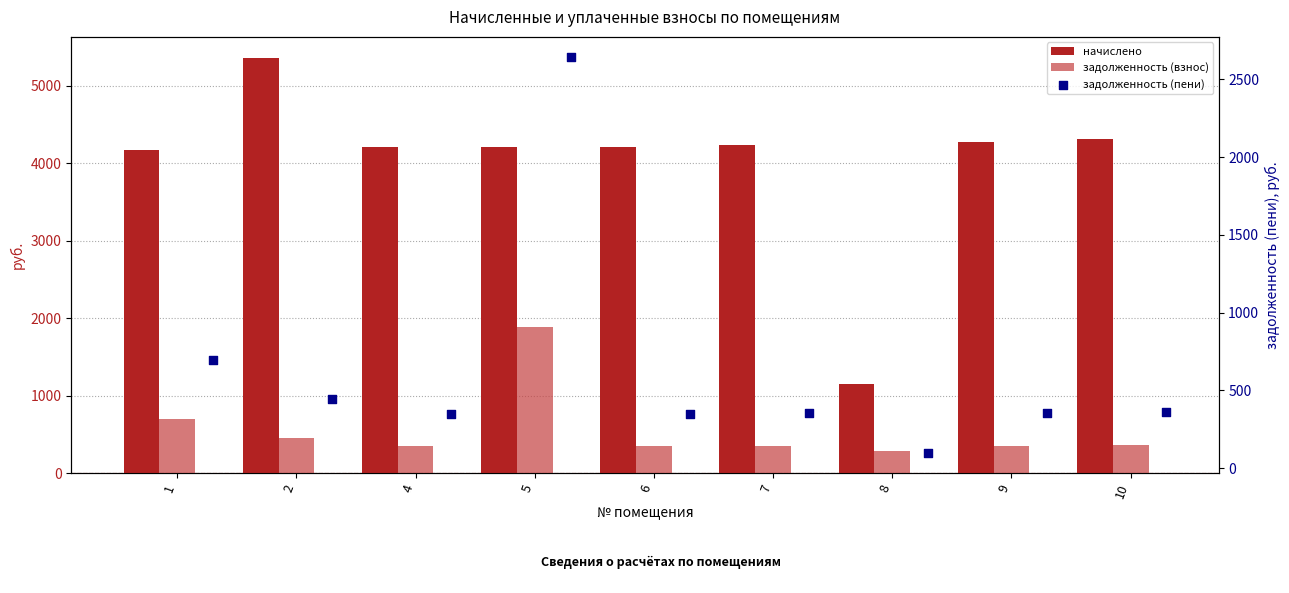

Which series contains the lowest Y value?

задолженность (пени)